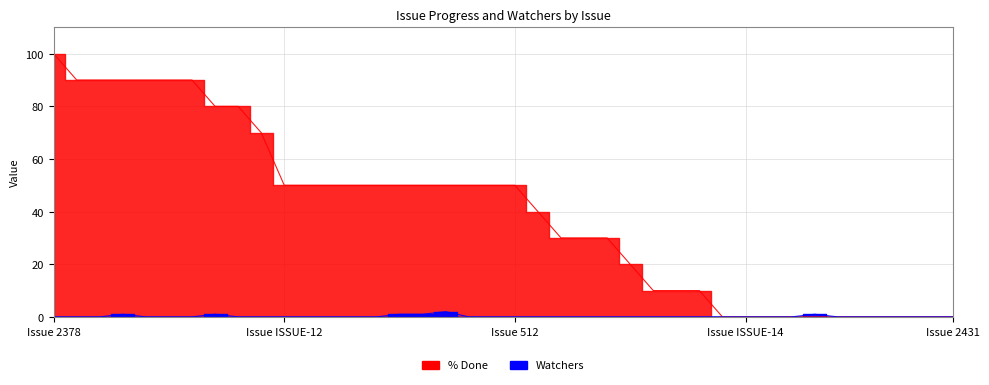

What position from the left is 2442?

35